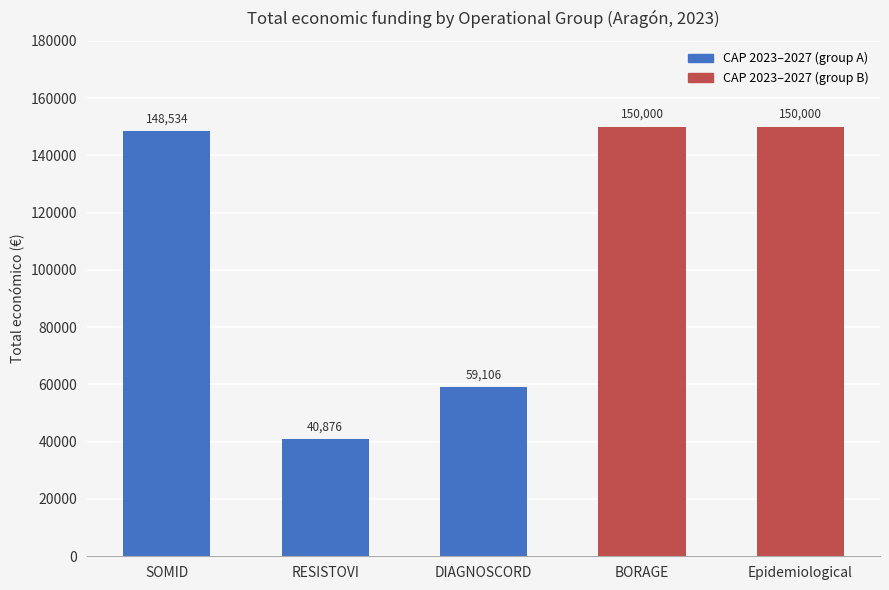

Reading left to right, what are all the values shown in this chart?

SOMID=148534	RESISTOVI=40876	DIAGNOSCORD=59106	BORAGE=150000	Epidemiological=150000